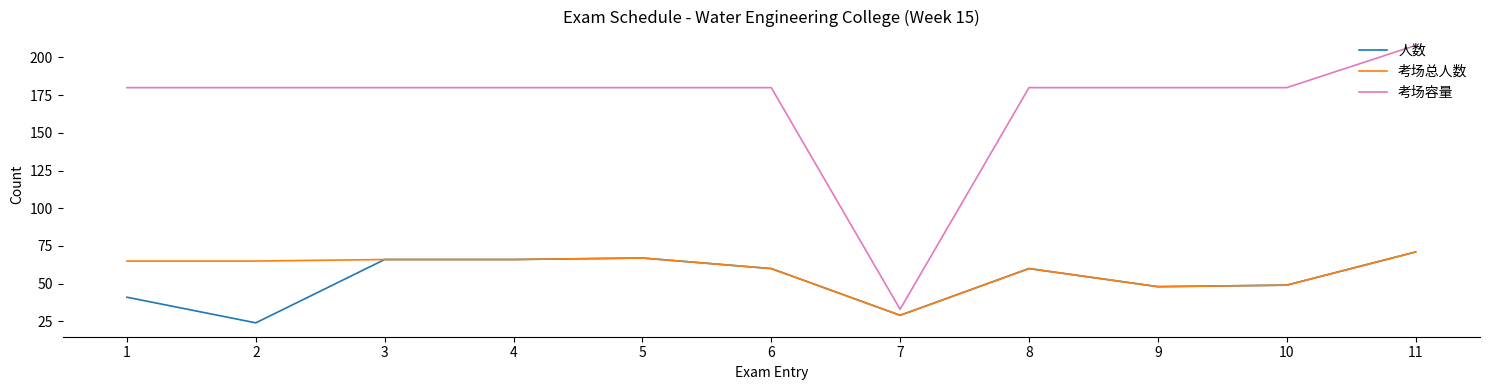

What is the sum of the 考场总人数 values at 3 and 4?

132